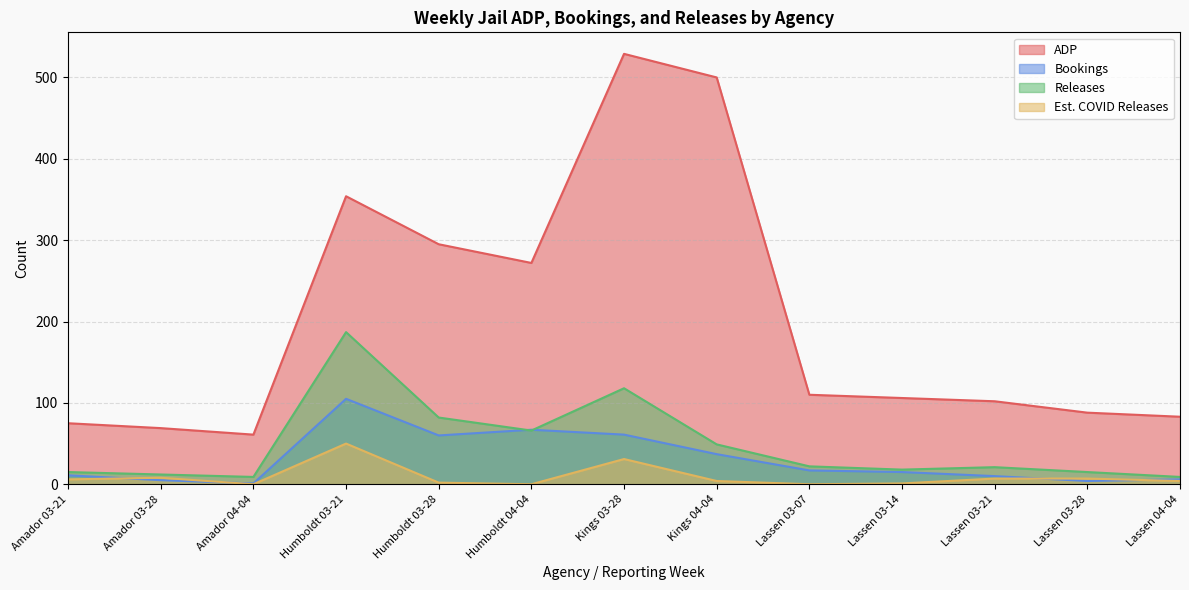

After their last crossing, which series has the higher values: Est. COVID Releases or Bookings?

Bookings